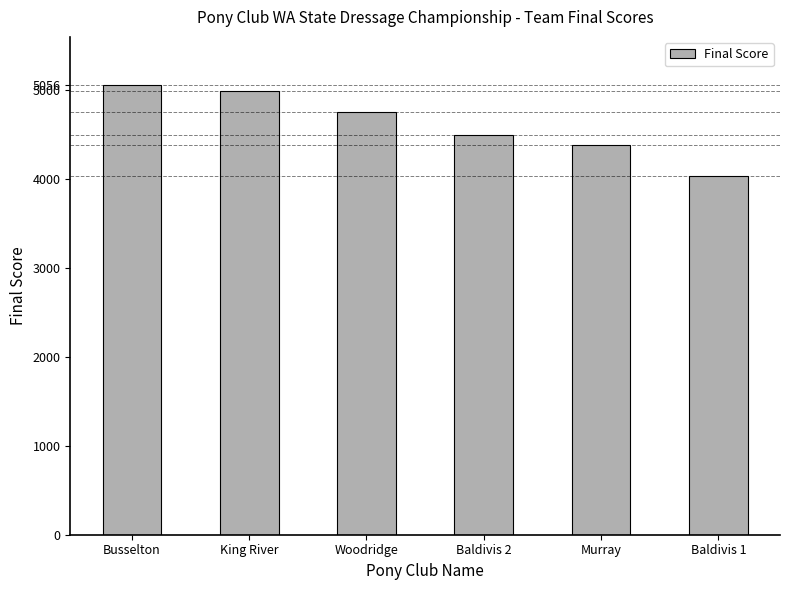

Reading left to right, transcribe all the data shown in this chart.

5056.0	4991.0	4749.5	4500.0	4387.0	4033.5